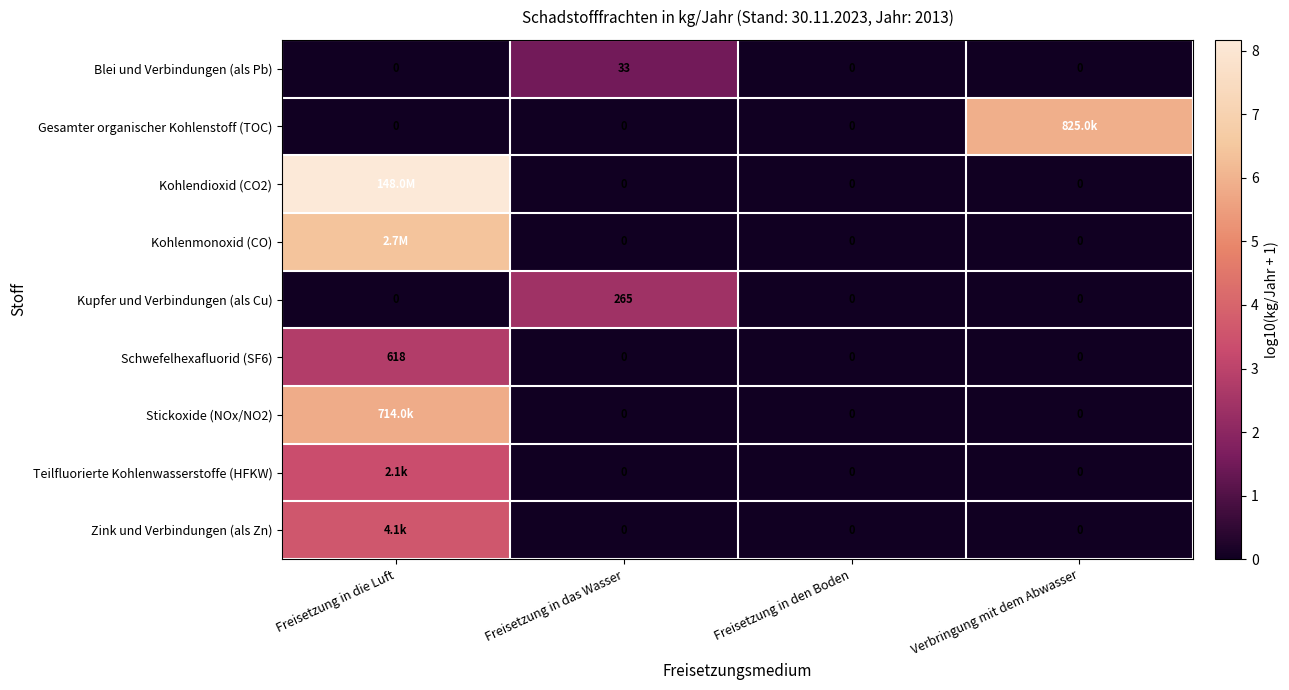

How many data points in Blei und Verbindungen (als Pb) are above 0?

1